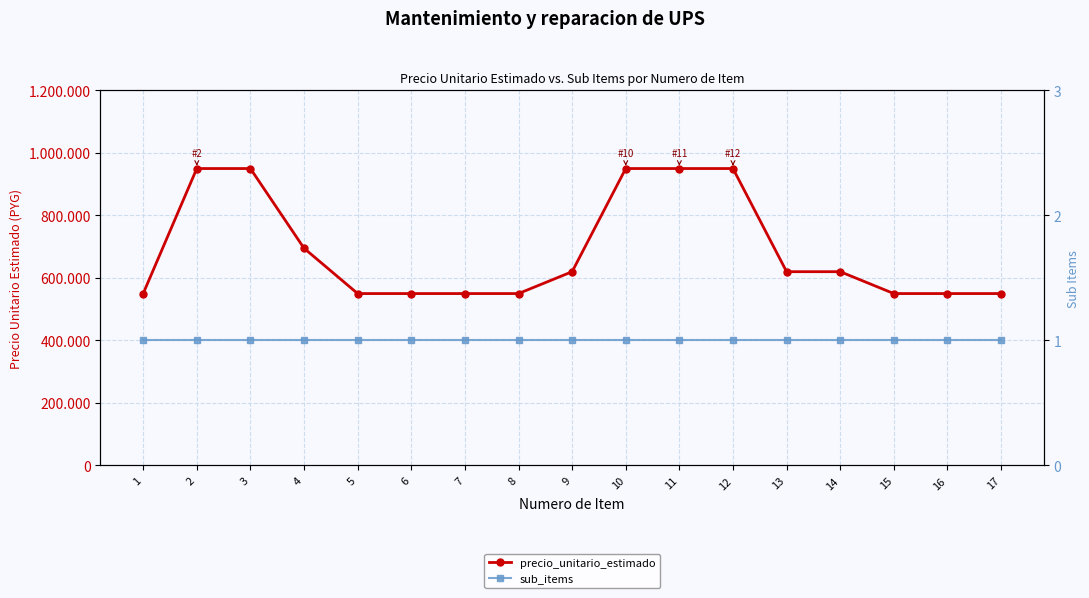

Which label corresponds to the largest value in the chart?

2